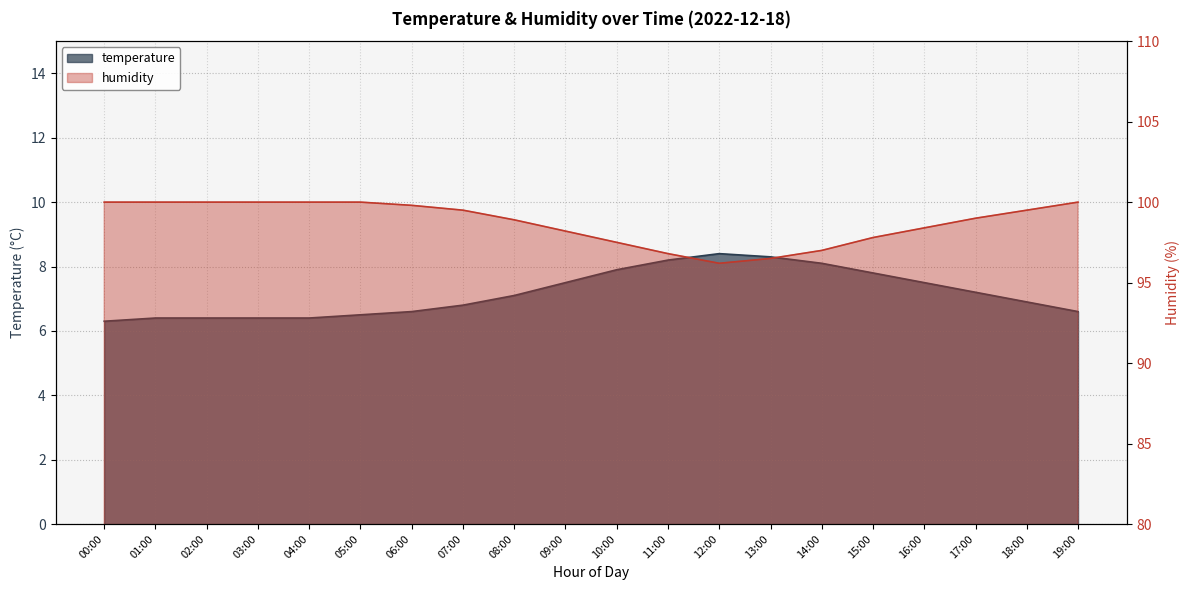

In humidity, how many points are lower than both neighbors (excluding endpoints)?

1